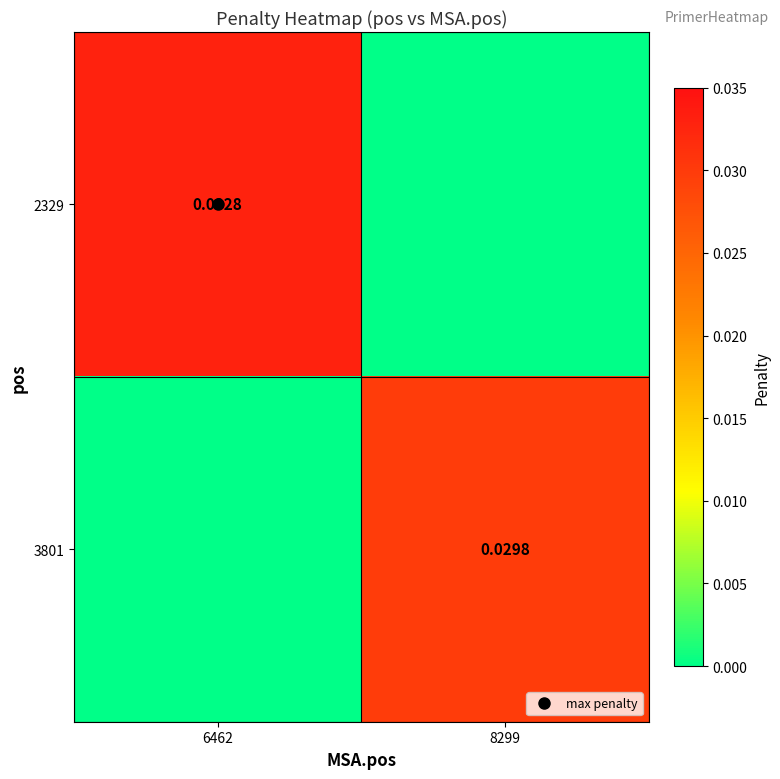

At which label is 3801 closest to 0?

6462